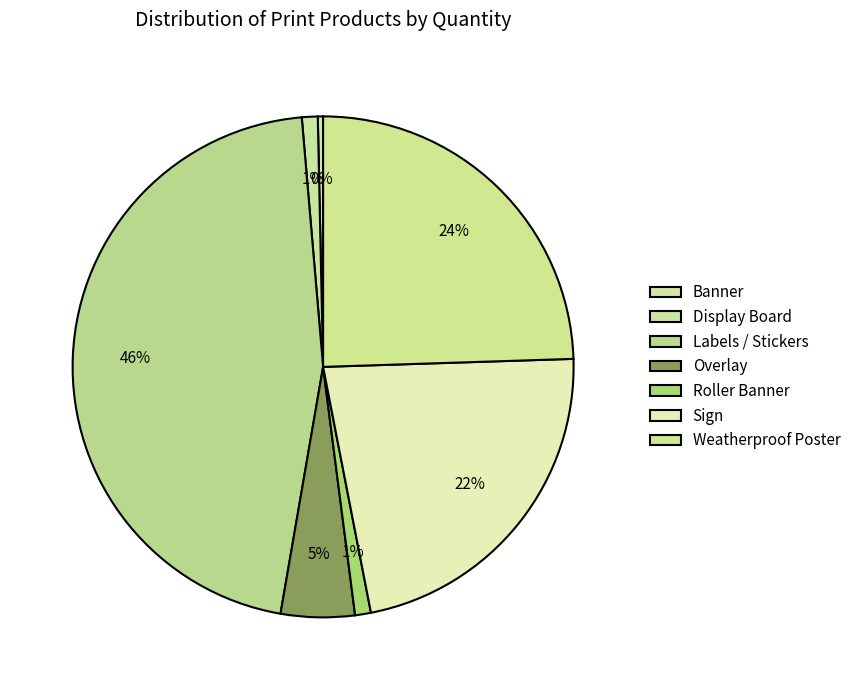

How many slices are in this pie chart?

7